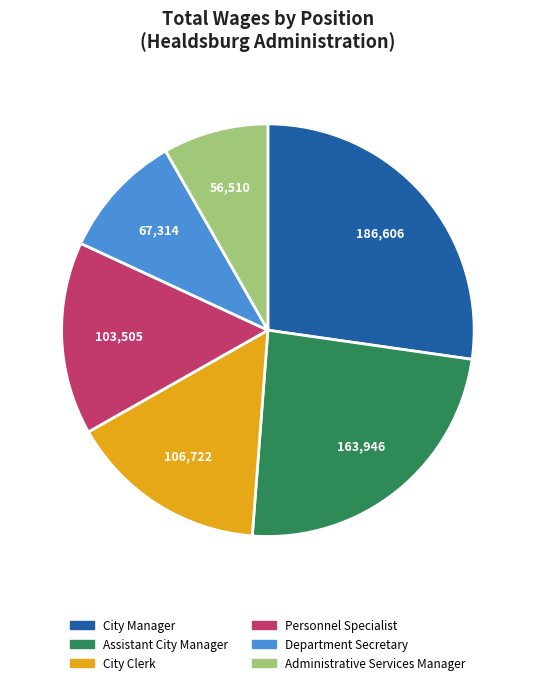

Which category has the smallest portion of the pie?

Administrative Services Manager